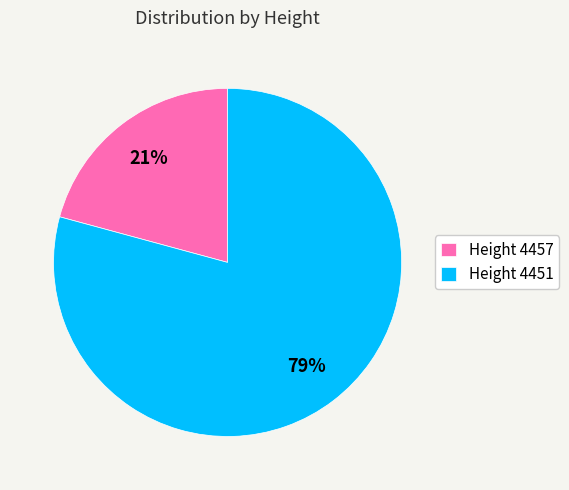

True or false: Height 4457 accounts for 21% of the total.

True